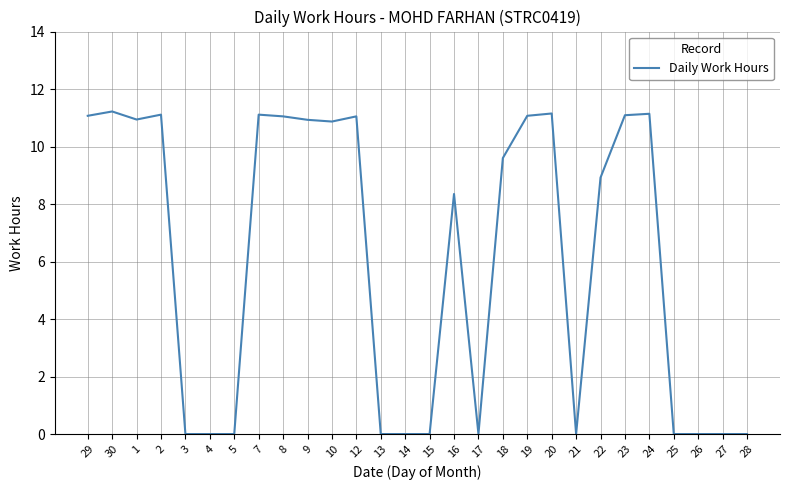

The chart shows a value of 8.3 at 16. True or false?

True